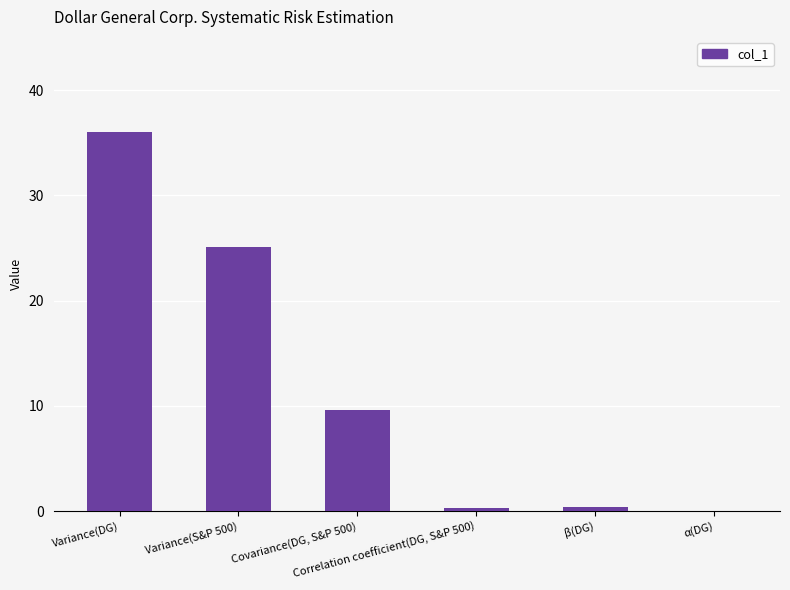

What is the sum of all values?

71.5